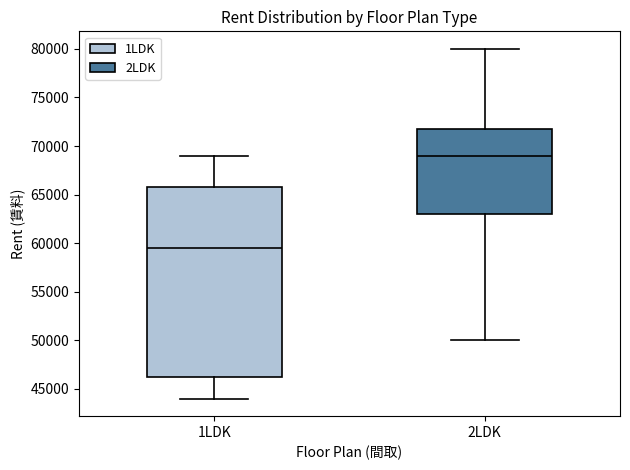

Reading left to right, read every box against the y-axis: the position of its median line, the range the box covers, and the ends of its whiskers. The values are not printed on the chart, so give them approximately, as read against the axis.

1LDK: median 59500, box 46500 to 66000, whiskers 44000 to 69000
2LDK: median 69000, box 63000 to 72000, whiskers 50000 to 80000